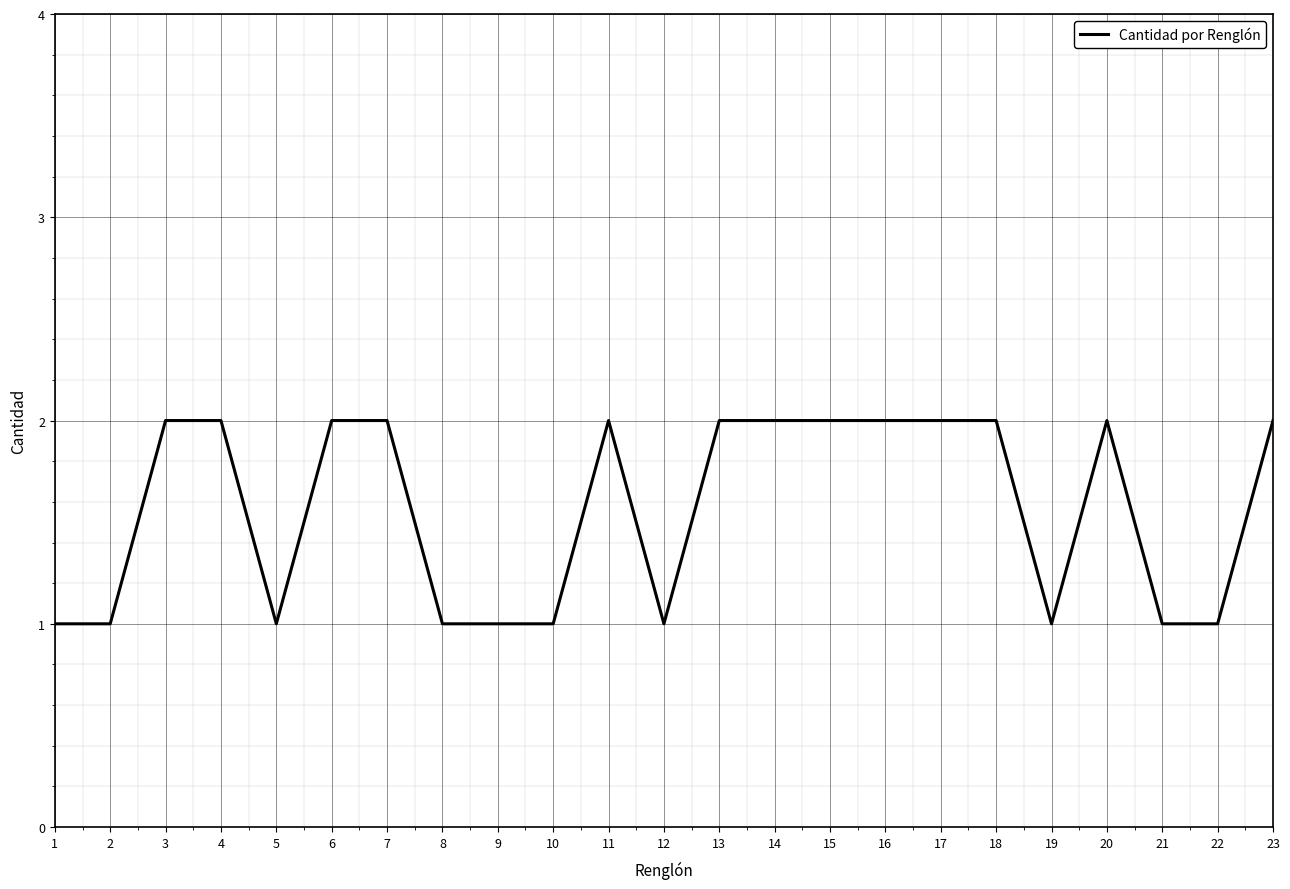

Approximately how many times larger is the value at 16 compared to 22?

2.0